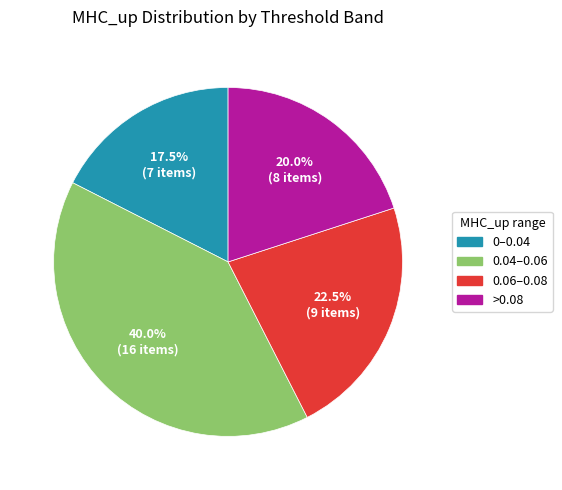

Is there a majority slice in this chart?

No